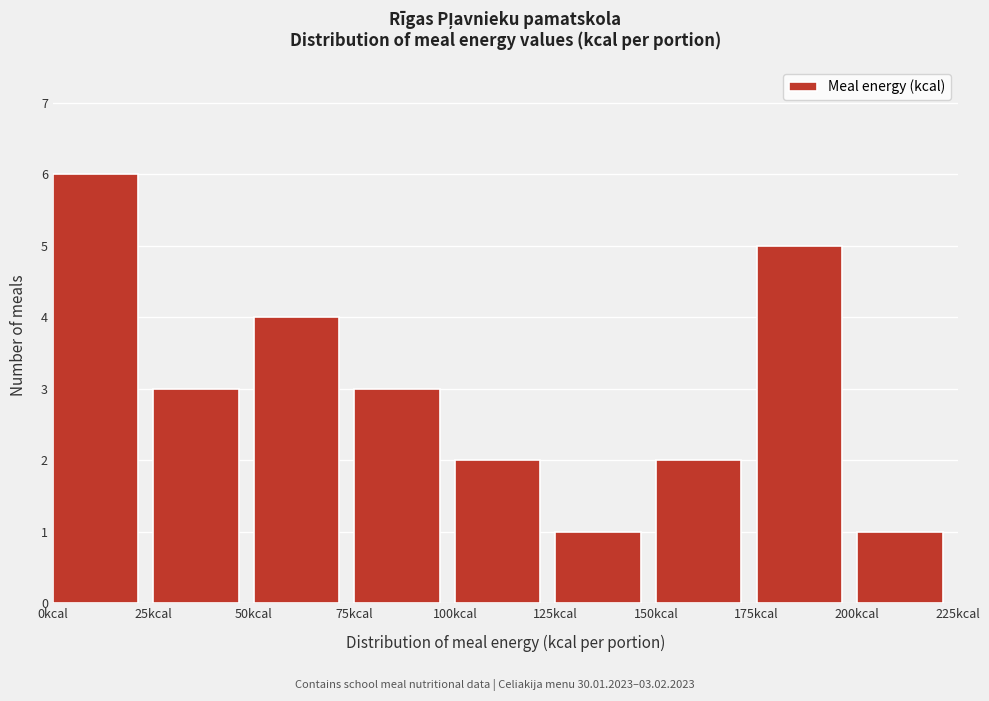

Which range on the x-axis has the tallest bar?

0 to 25